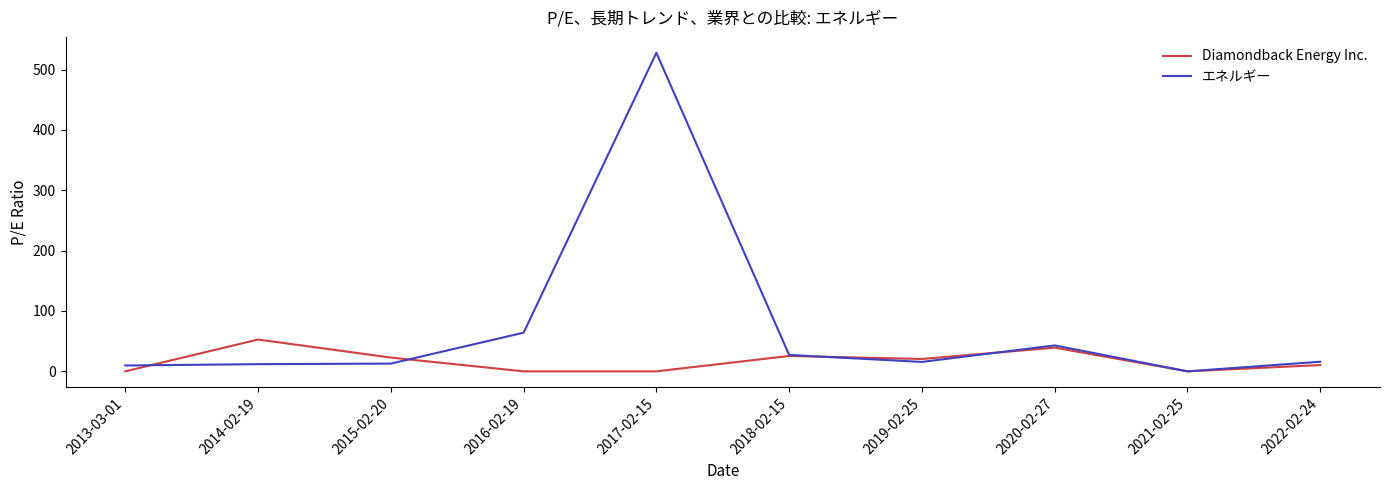

The value of Diamondback Energy Inc. at 2016-02-19 is 0.0. True or false?

True